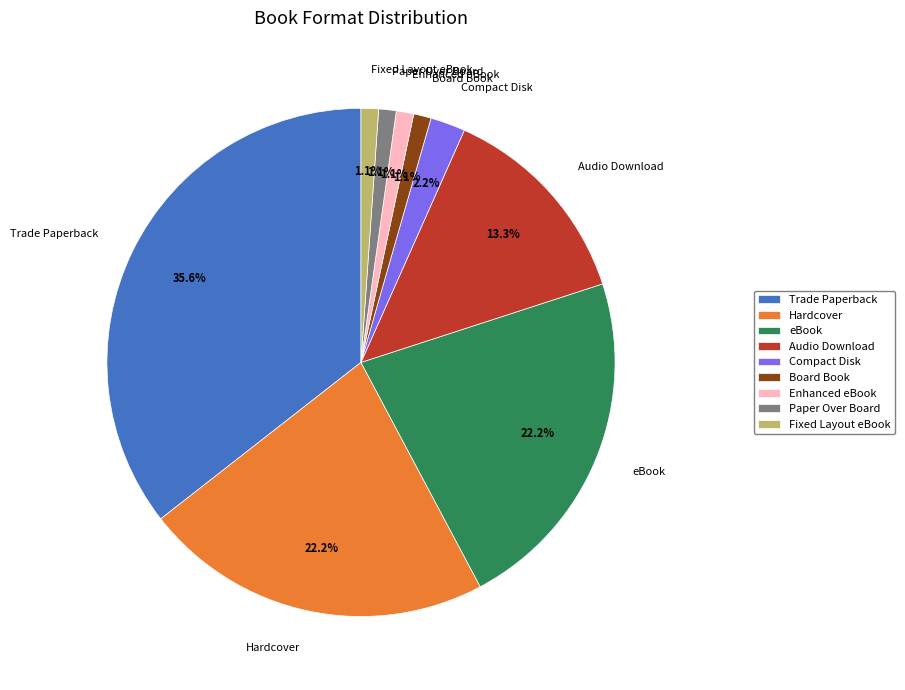

How many slices are in this pie chart?

9